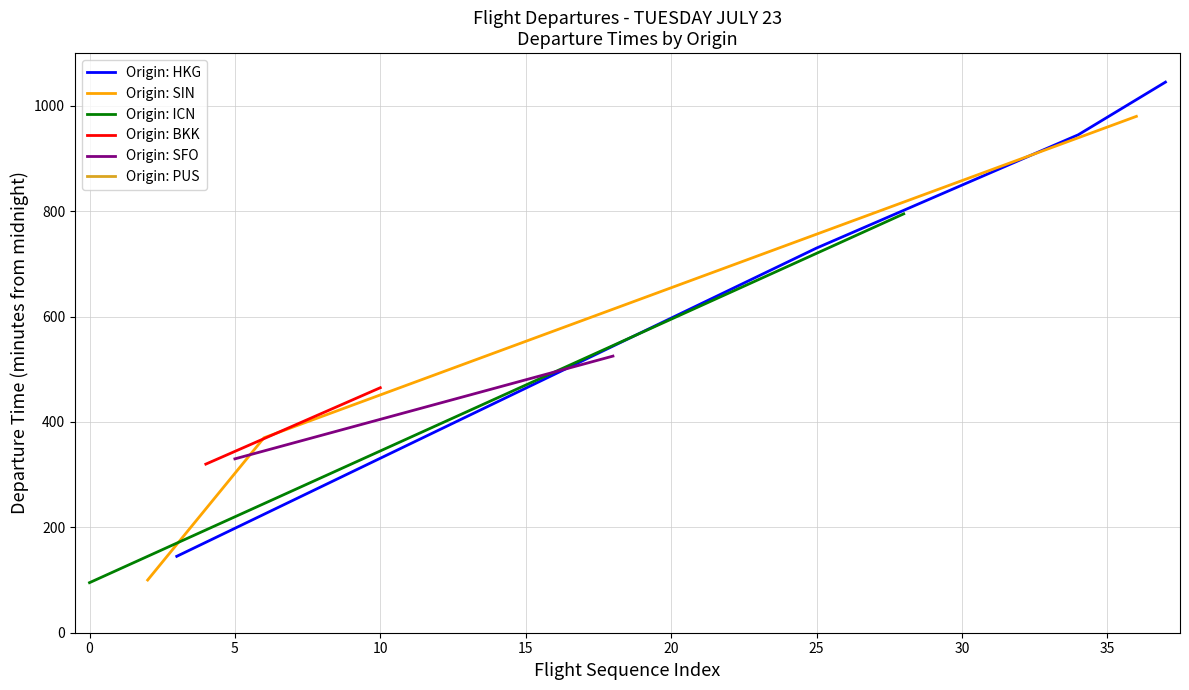

What is the maximum value for Origin: HKG?

1045